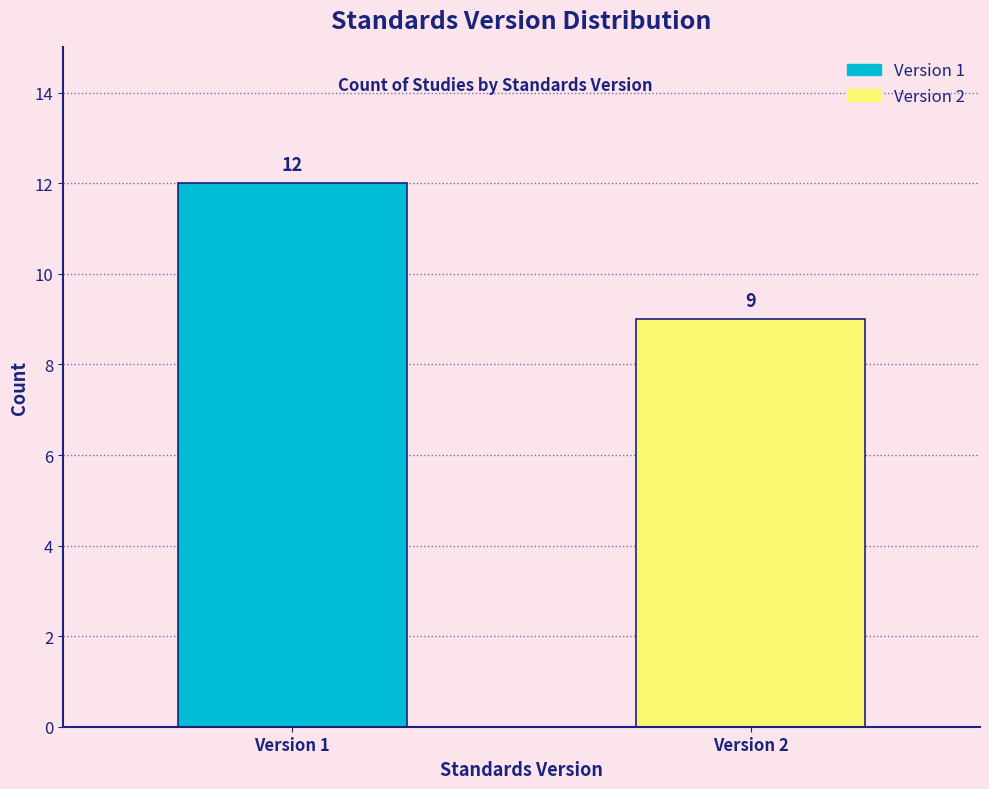

Reading left to right, what are all the values shown in this chart?

Version 1=12	Version 2=9